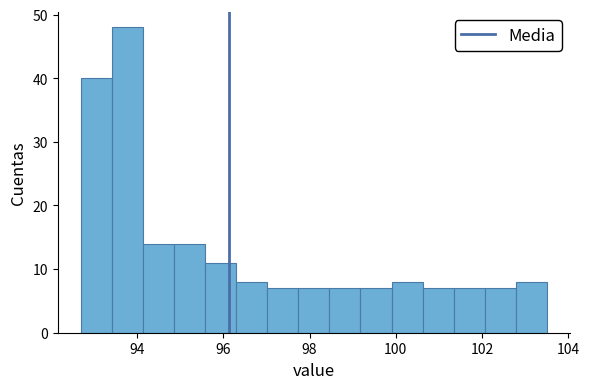

Around what value on the x-axis is the tallest bar? Give the approximate position of its centre, as read against the axis.

93.8